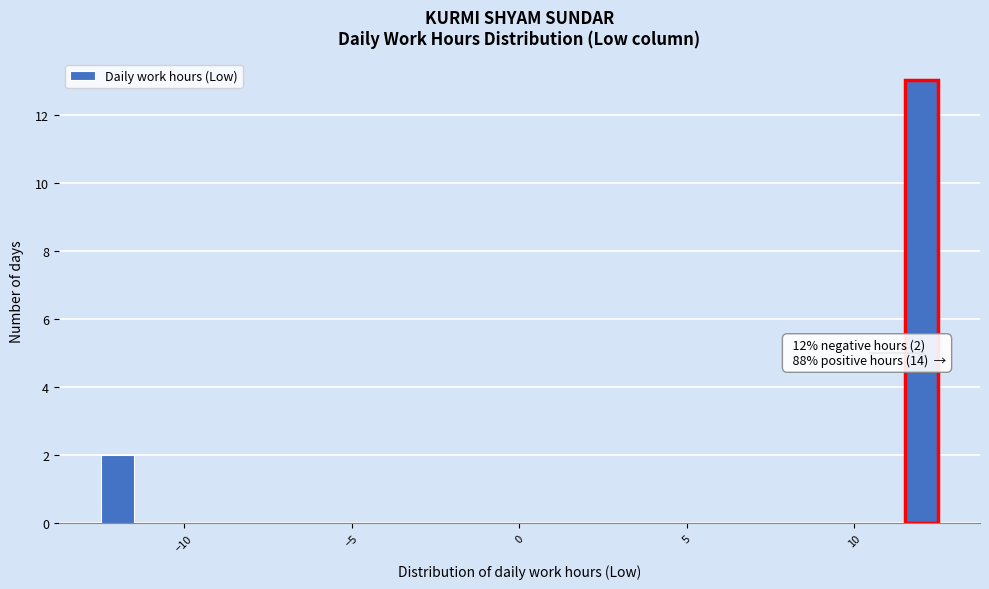

Read against the x-axis, roughly where is the centre of the tallest bar?

12.0